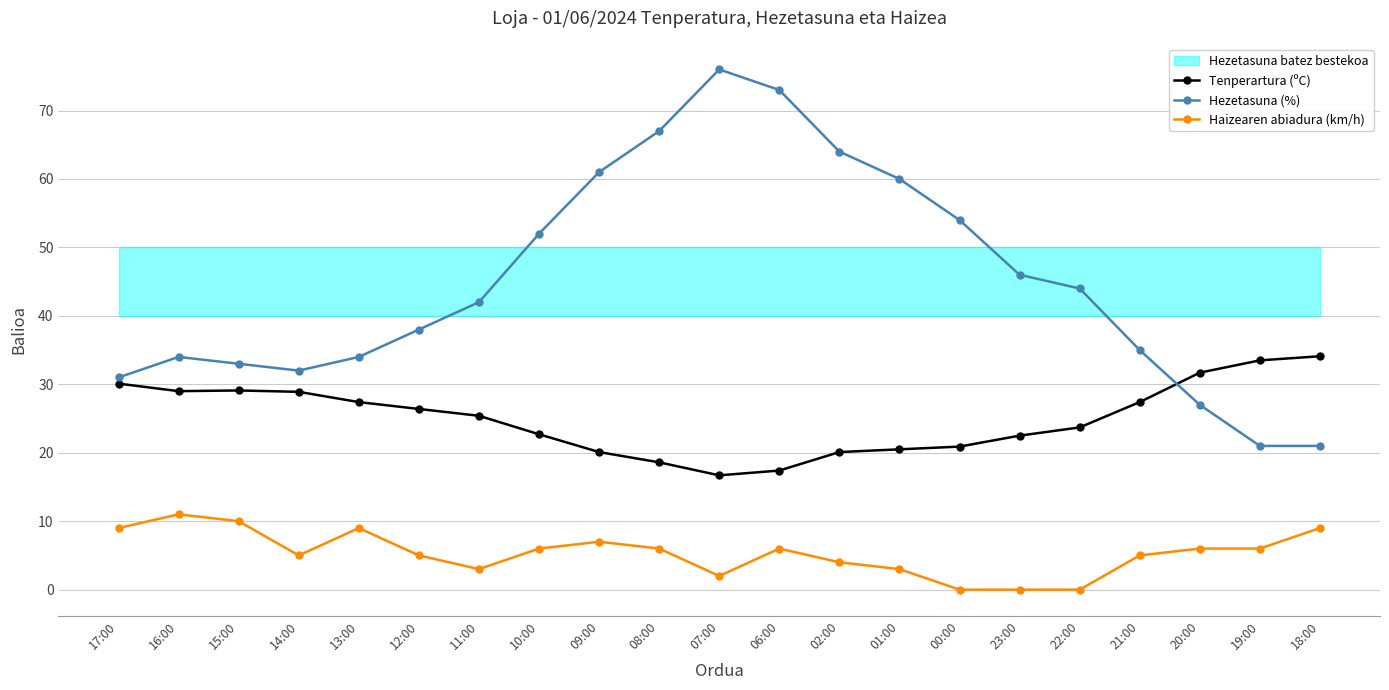

At which label does Hezetasuna (%) reach its peak?

07:00